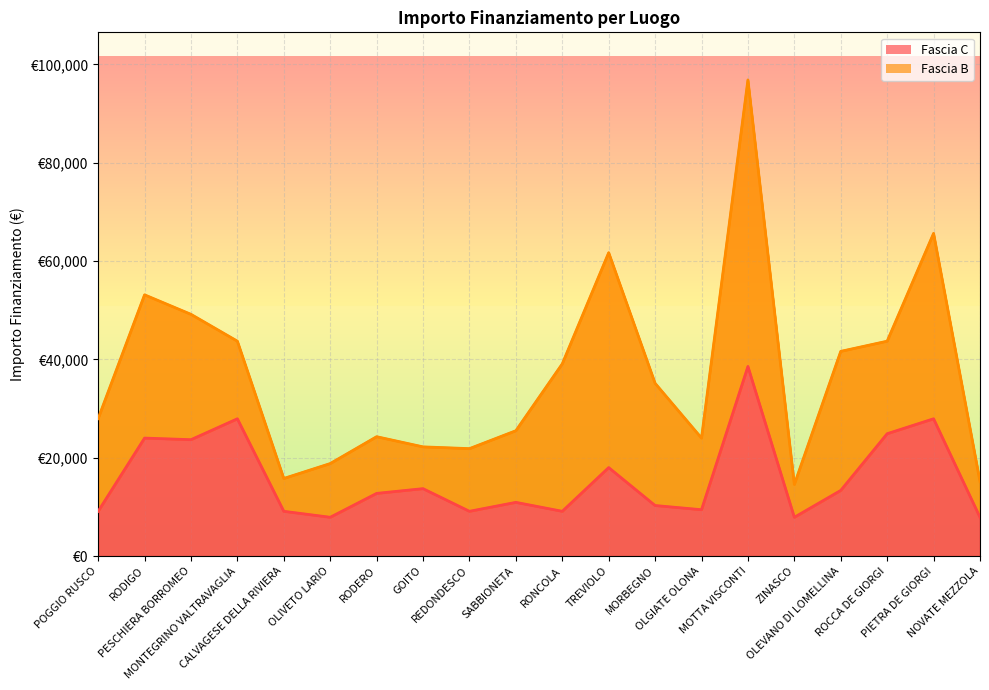

Read the value at ROCCA DE GIORGI.

24887